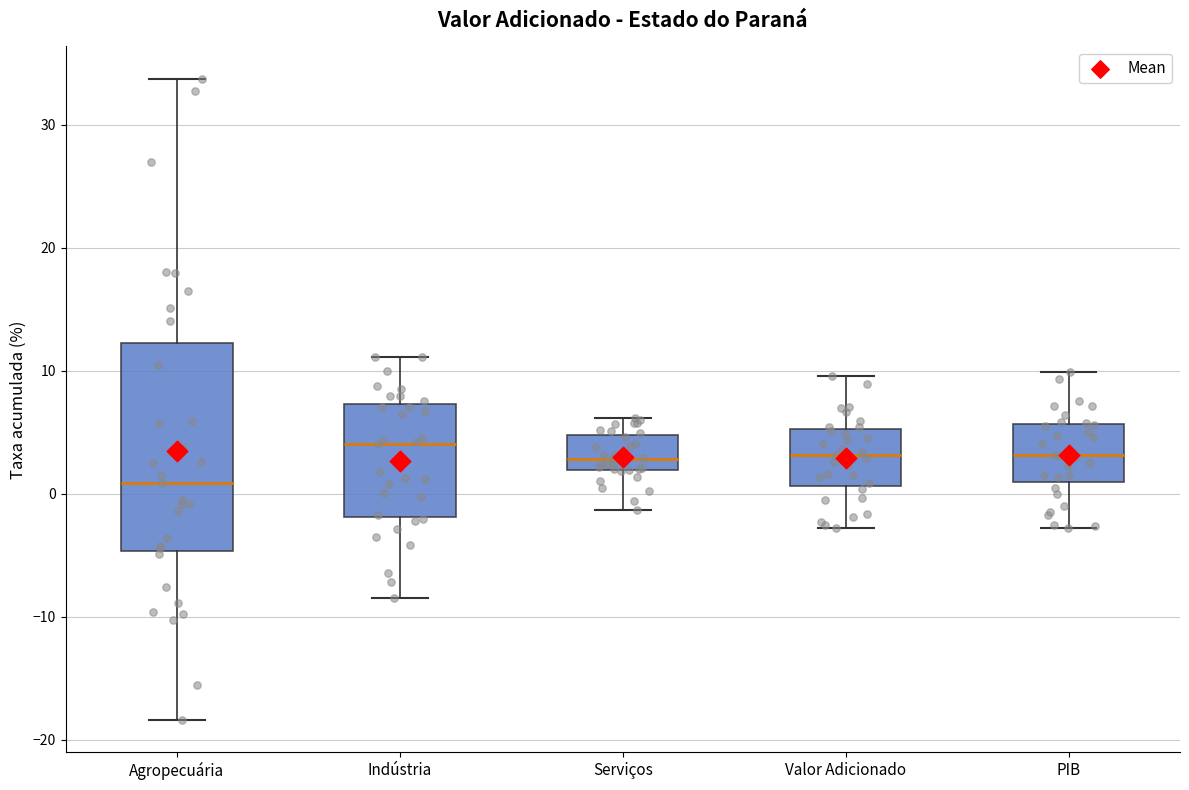

Comparing the boxes themselves (not the whiskers), which one is the tallest?

Agropecuária